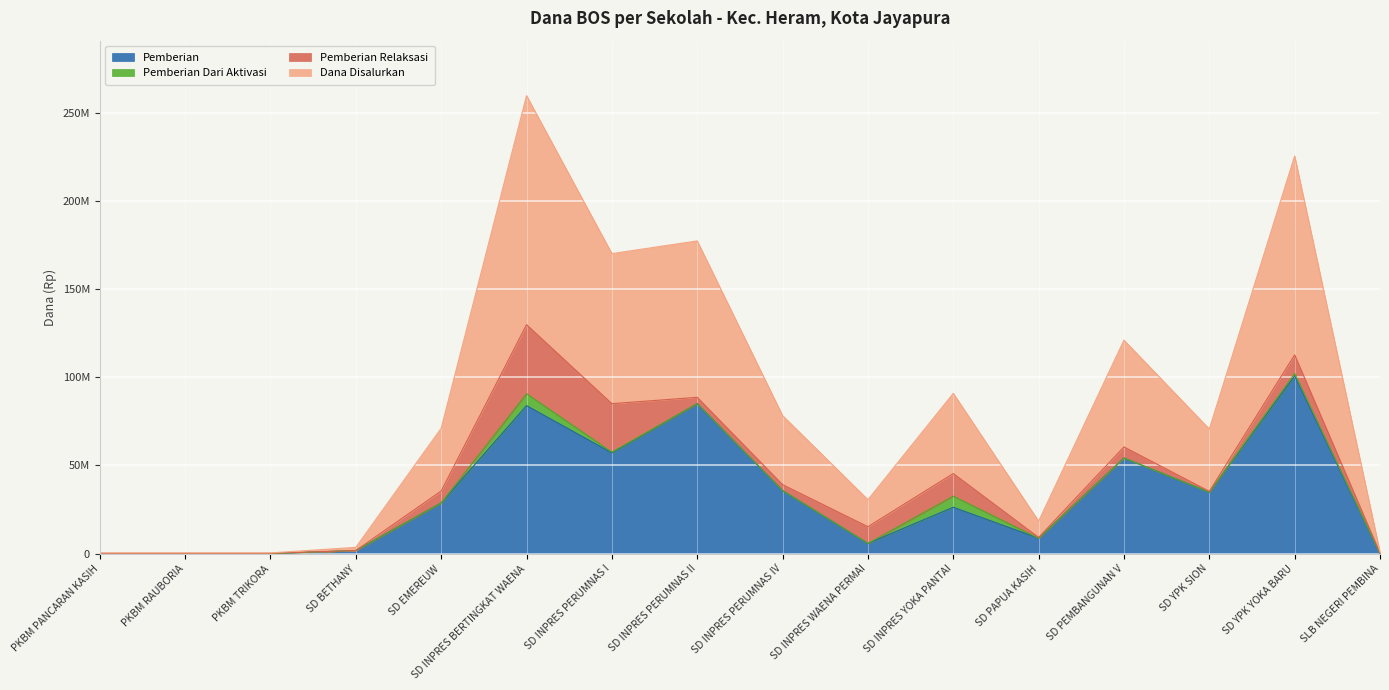

Is the value of Dana Disalurkan at SD YPK SION greater than the value of Pemberian at SD INPRES PERUMNAS IV?

No